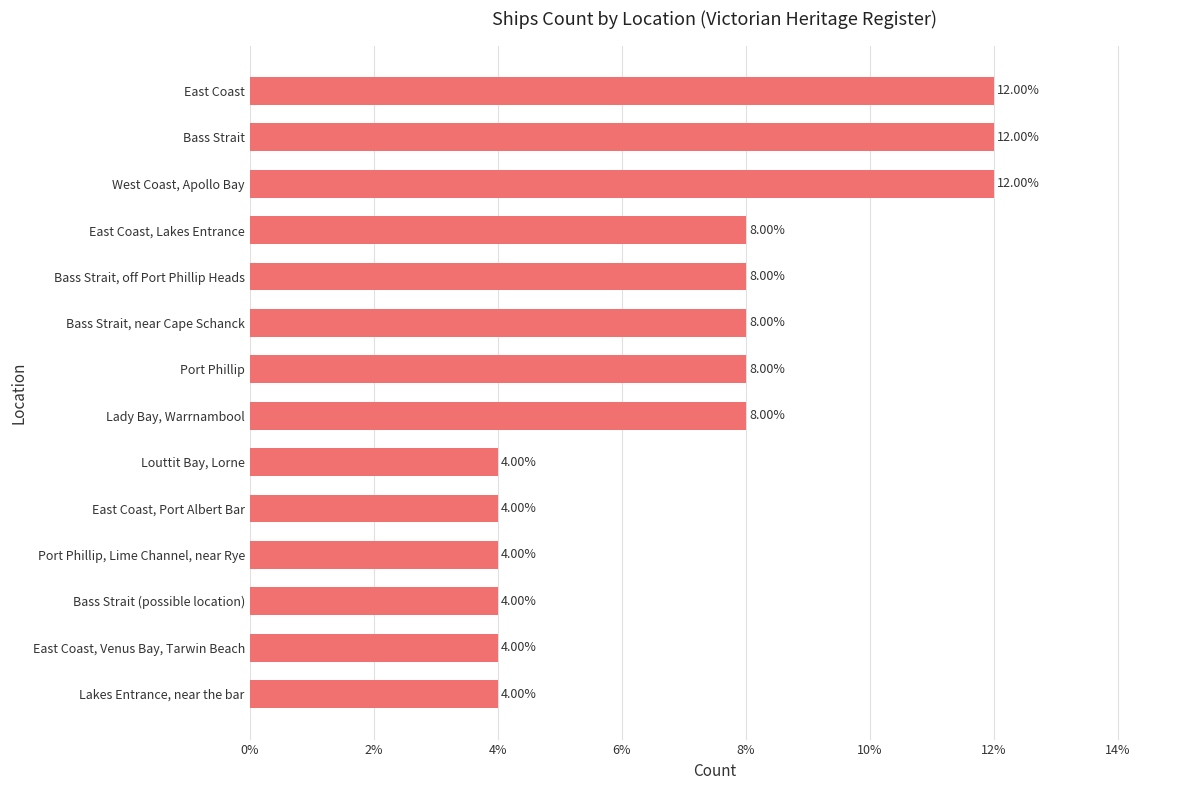

What is the ratio of the value at Bass Strait, near Cape Schanck to the value at Lady Bay, Warrnambool?

1.0